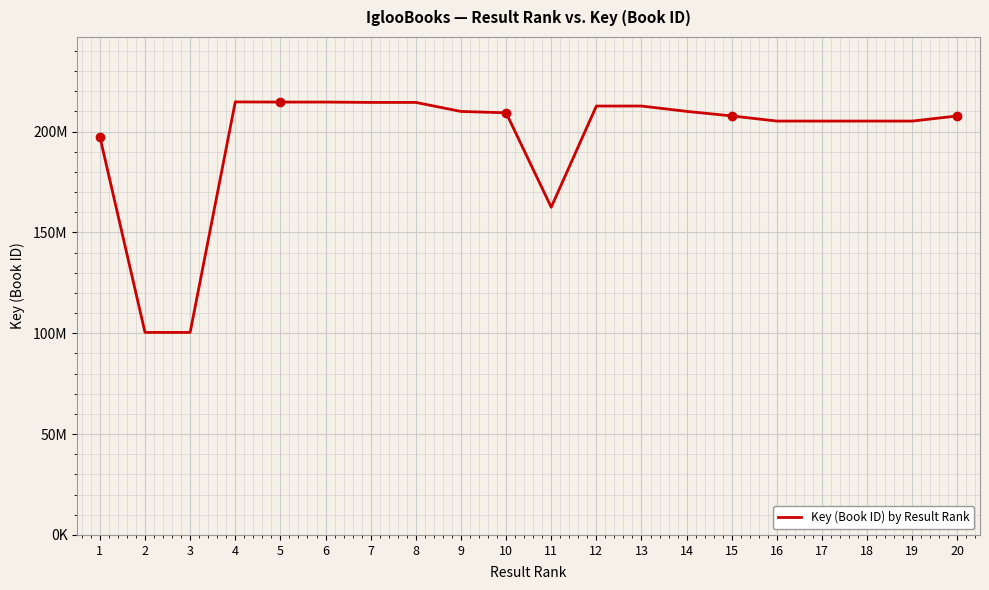

Read the value at 10.

209299744